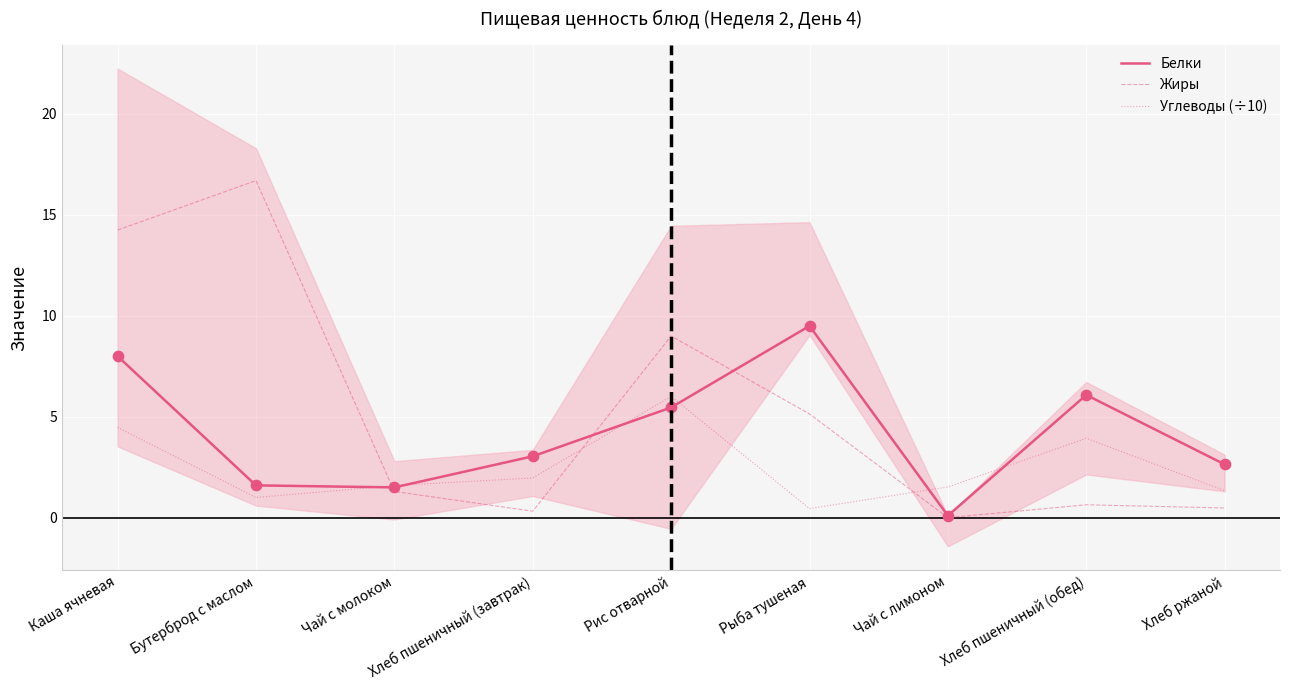

At which category is the sum across all series the highest?

Каша ячневая